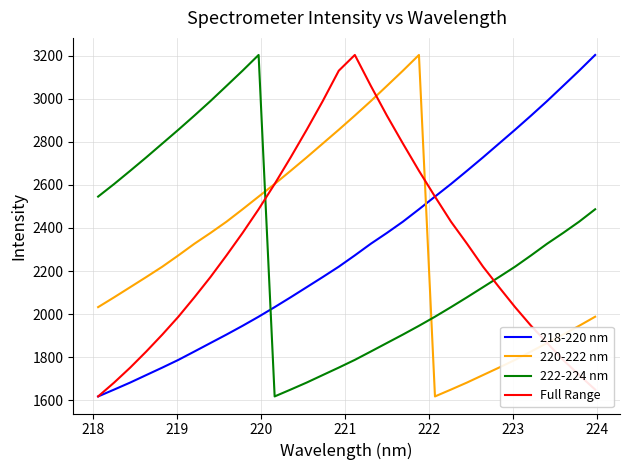

What is the lowest value of the 220-222 nm series?

1618.0